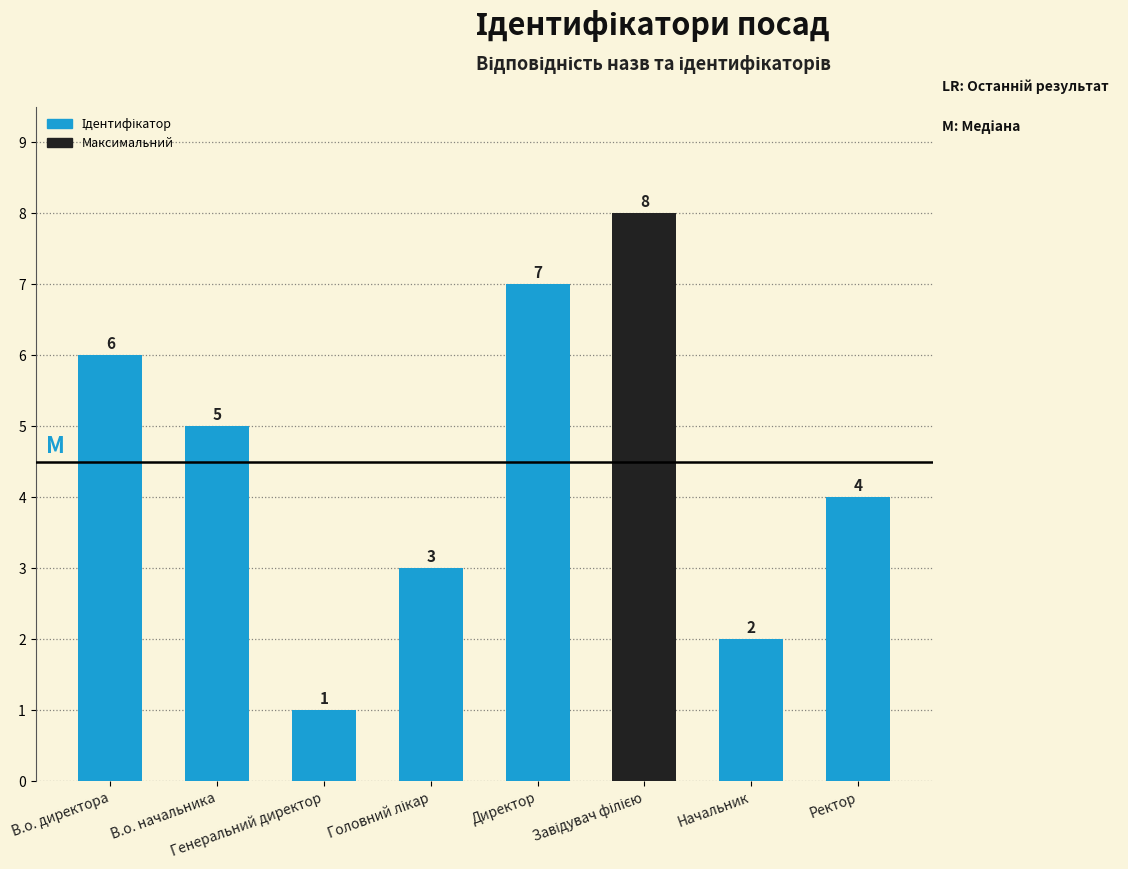

The value at Ректор is 4. True or false?

True